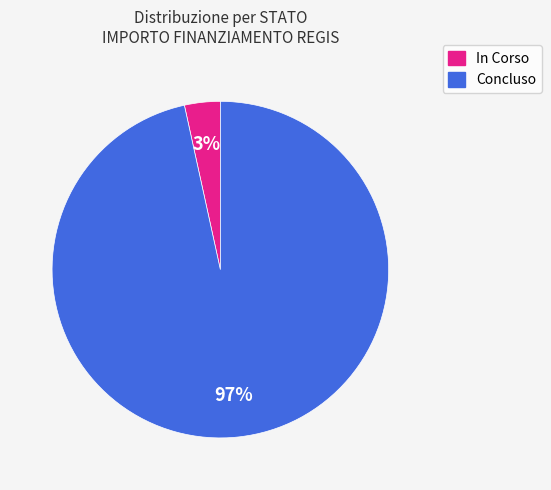

To the nearest percent, what is the average slice percentage?

50%